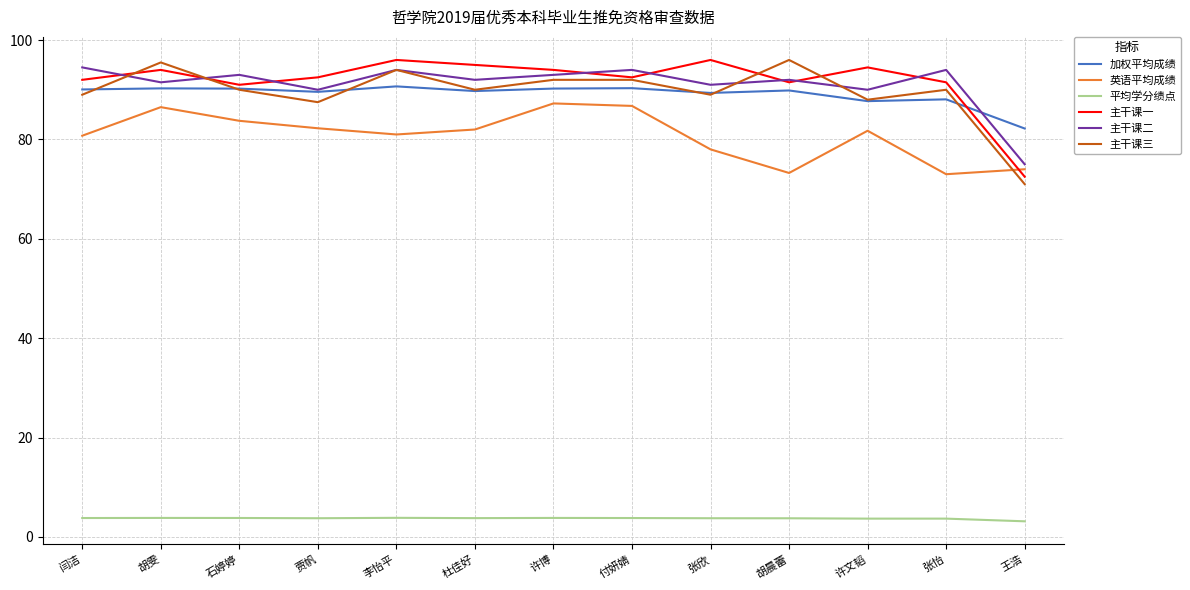

In 主干课一, how many points are lower than both neighbors (excluding endpoints)?

3